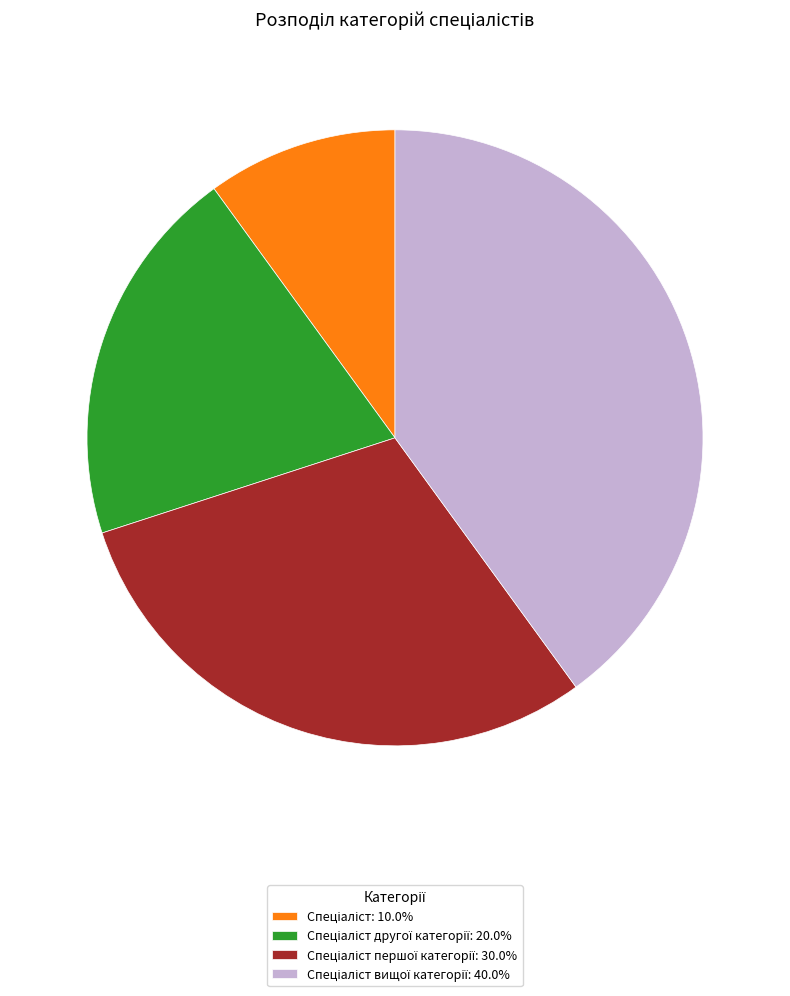

Is there any slice that represents more than half of the pie?

No